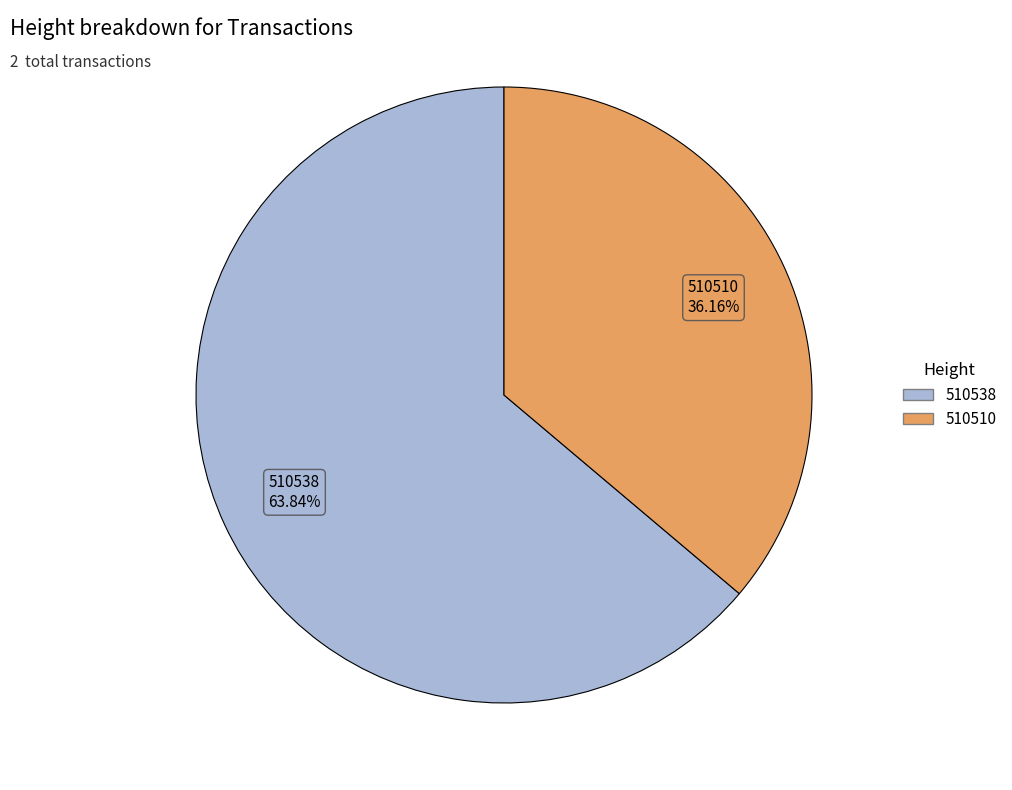

What percentage is NOT represented by 510538?

36.2%